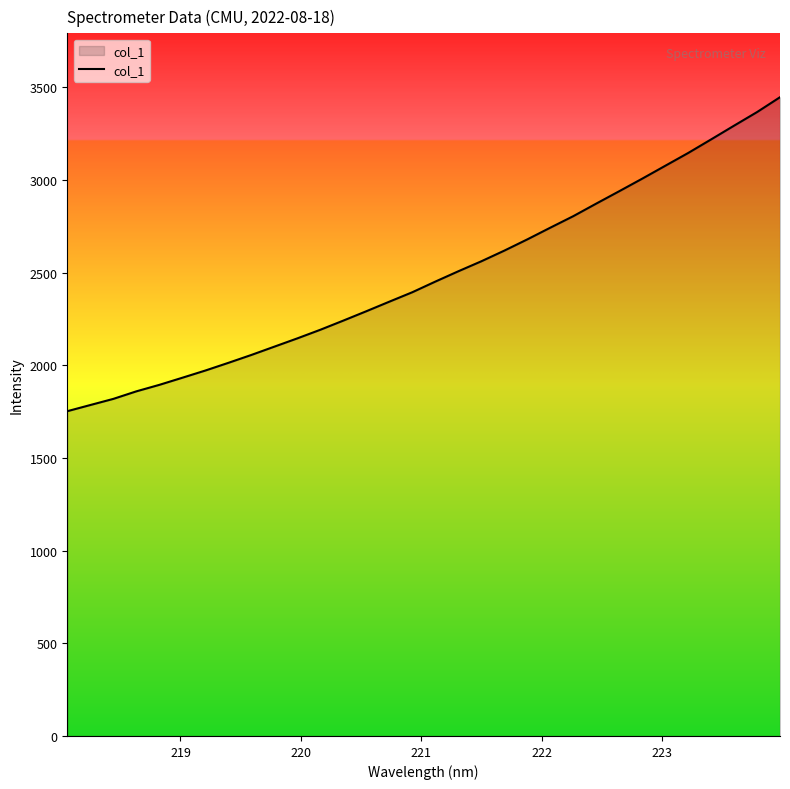

What is the minimum value shown in the chart?

1752.6